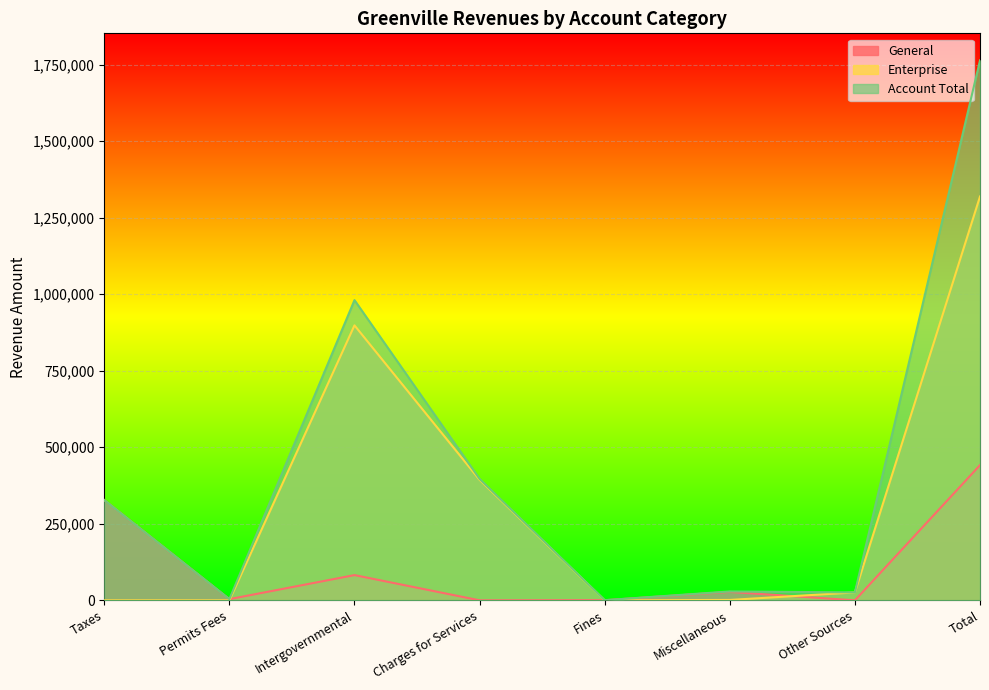

At how many categories does at least one series exceed 1507086?

1